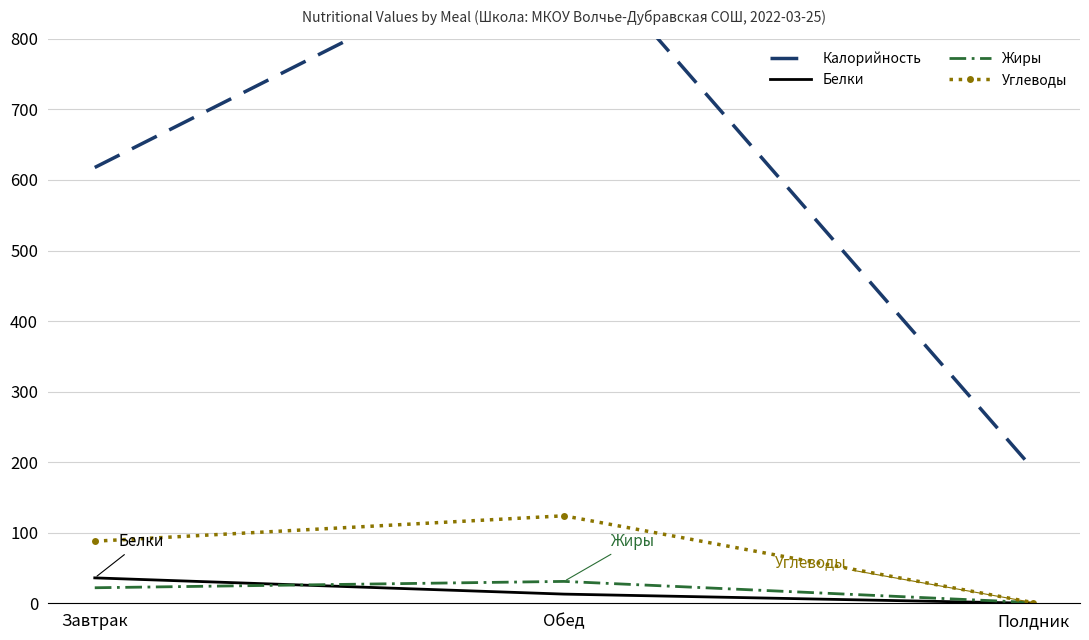

Is it true that Жиры equals 31 at Обед?

True